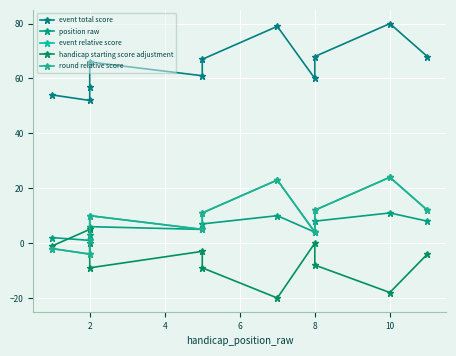

True or false: round relative score has more than 2 interior local peaks.

True